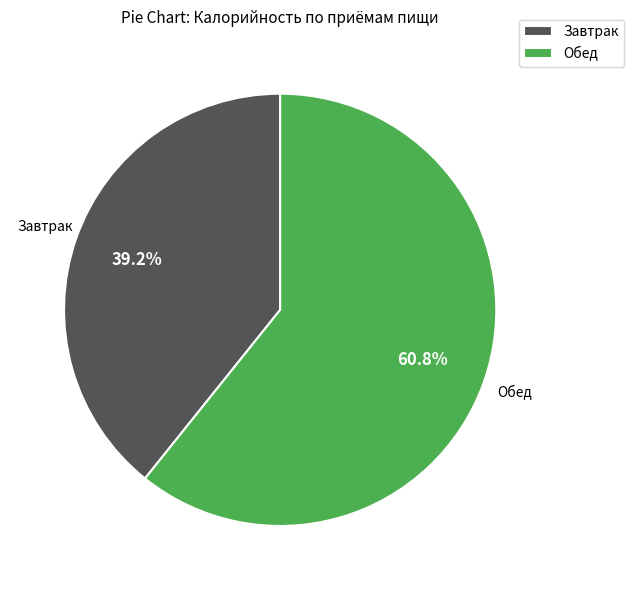

To the nearest percent, what is the difference between the Обед and Завтрак slice percentages?

22%